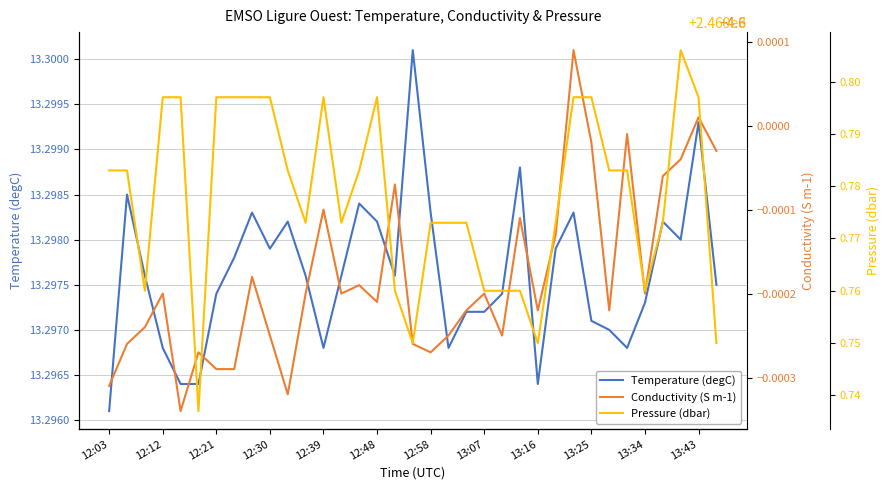

Where is Temperature (degC) nearest to the value 13?

12:03